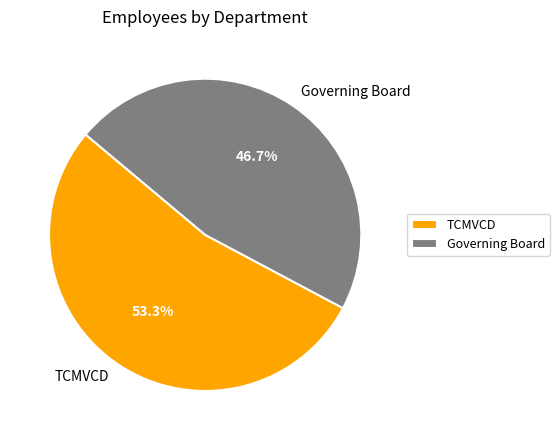

Which category accounts for the majority?

TCMVCD